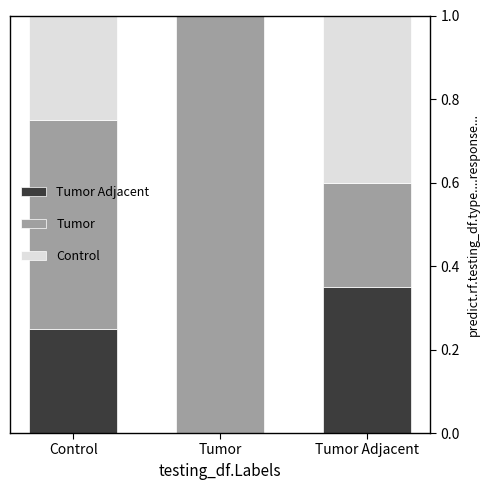

What is the total value across all series at Tumor Adjacent?

1.0